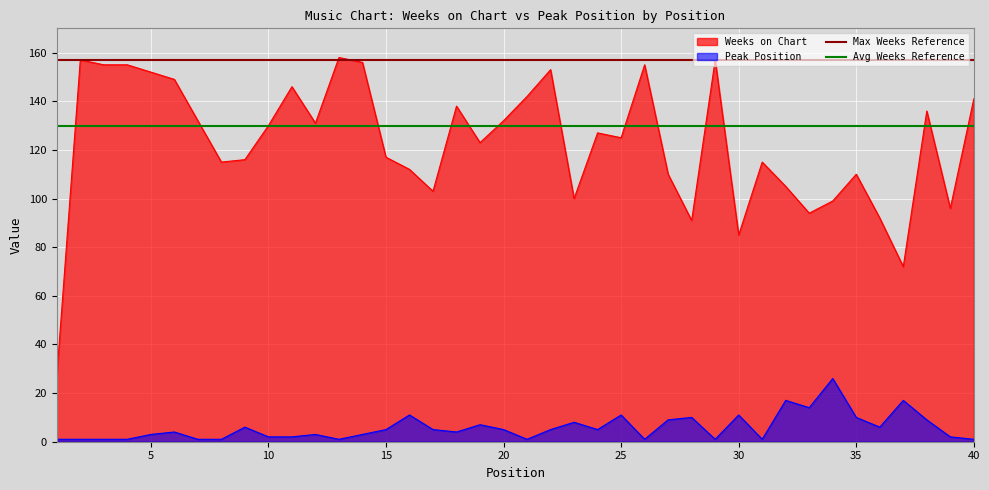

What is the average value of the Avg Weeks Reference series?

130